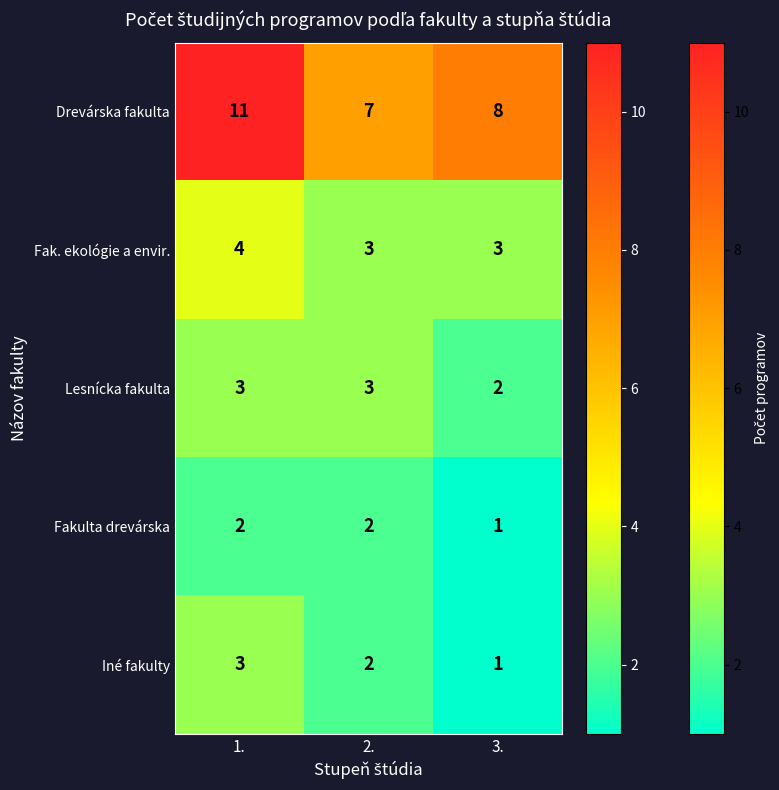

Which series has the largest range (max minus min)?

Drevárska fakulta